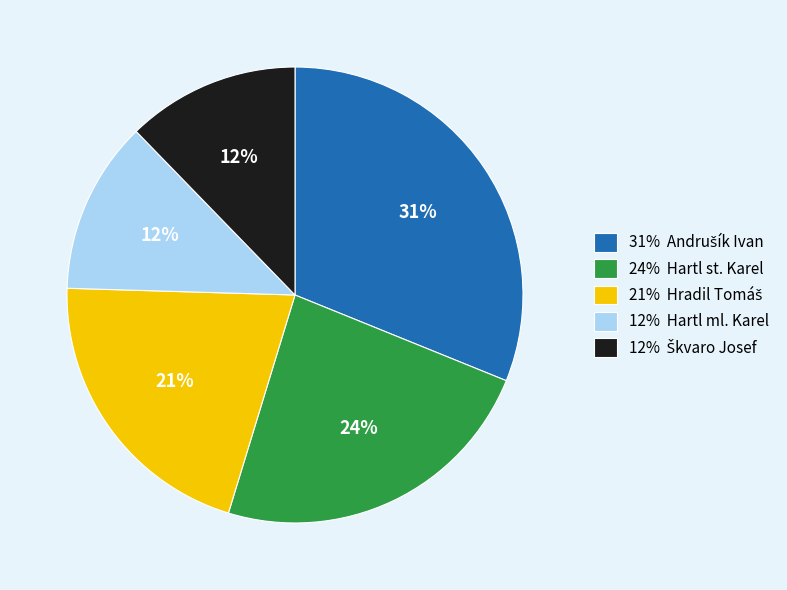

To the nearest percent, what is the difference between the largest and smallest slice percentages?

19%